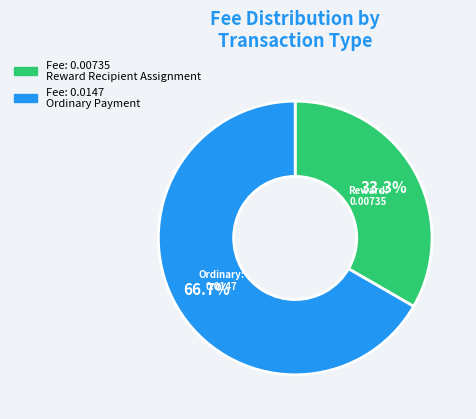

Does any single category account for the majority?

Yes